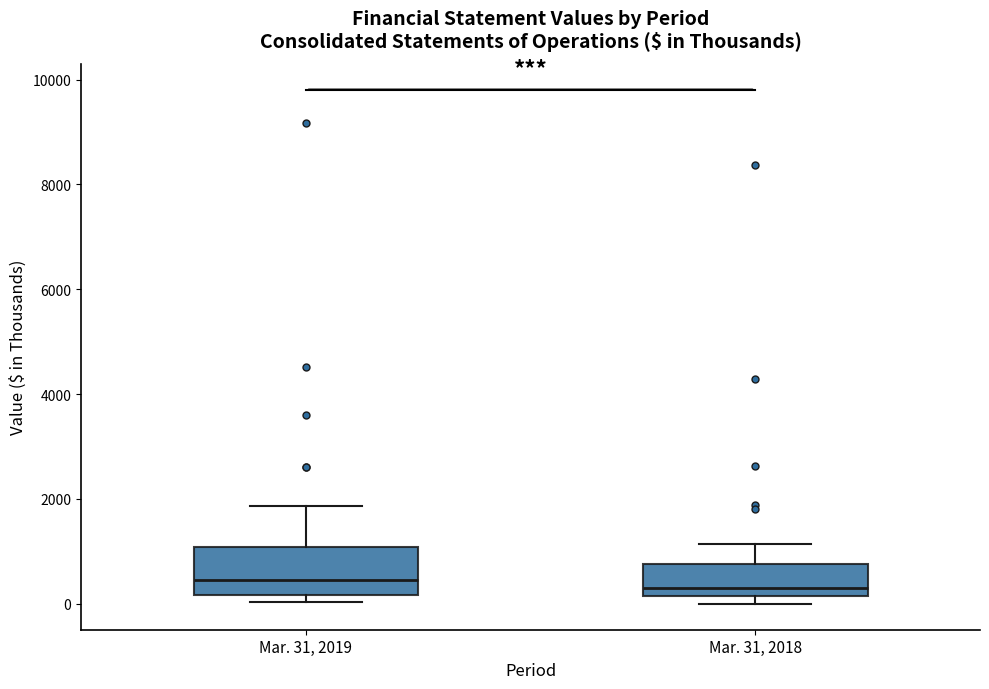

Where is the upper edge of the box for Mar. 31, 2018 on the y-axis? The values are not printed on the chart, so give them approximately, as read against the axis.

800